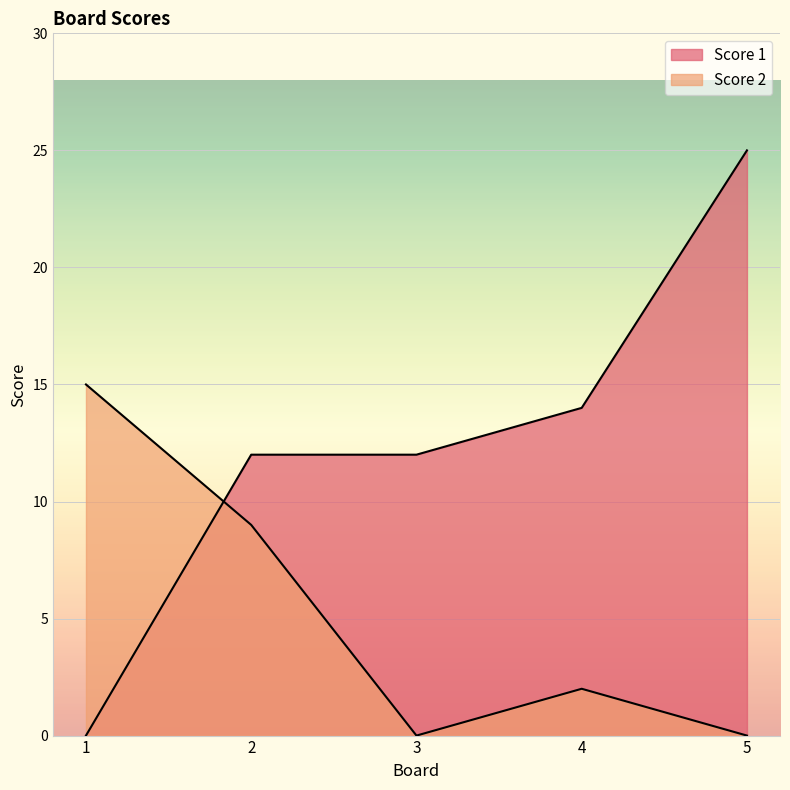

What is the difference between the Score 1 values at 1 and 5?

25